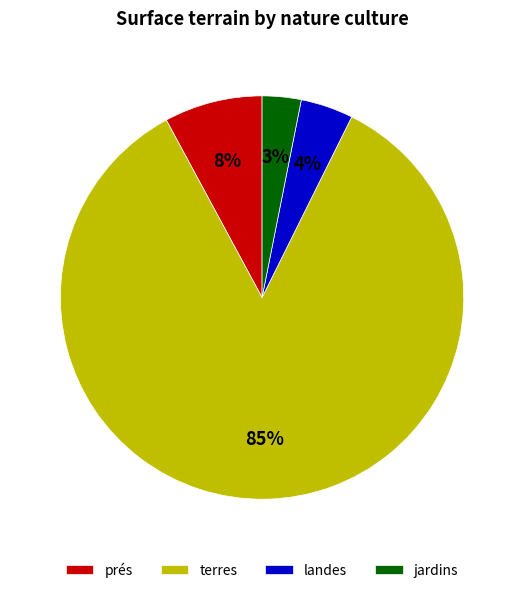

Which category has the biggest portion of the pie?

terres